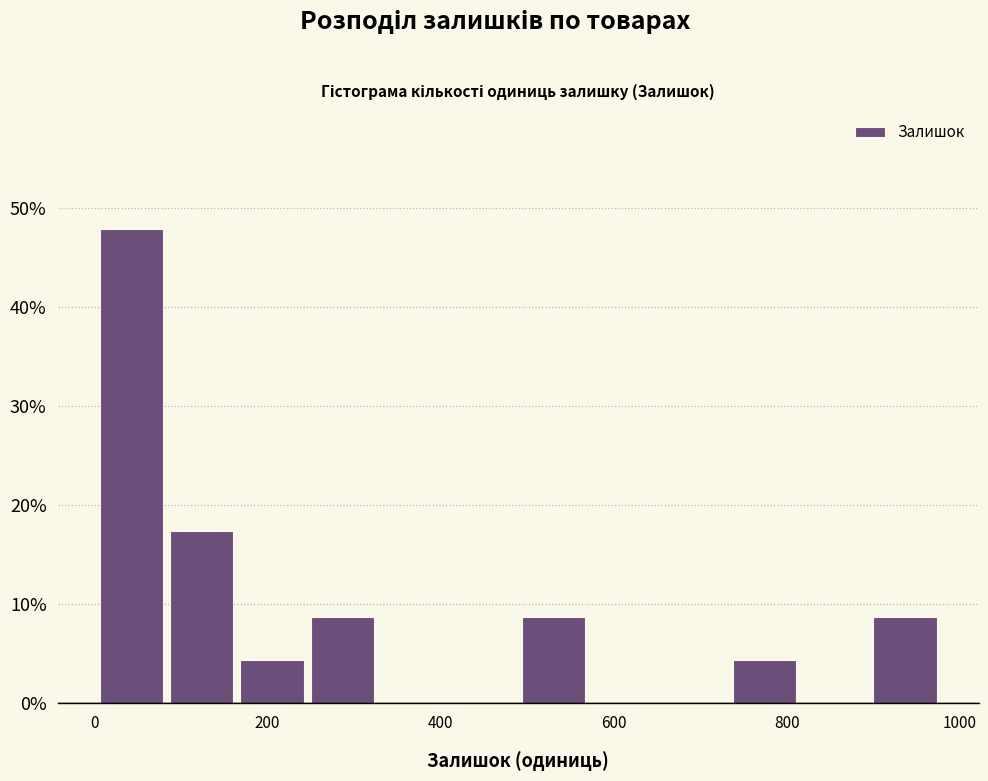

Reading left to right, list every bar in this chart as the range it spans on the x-axis followed by its height. Neither the bar edges nor the heights are printed on the chart, so give them approximately, as read against the axes.

0 to 80: 48
80 to 160: 17
160 to 240: 4
240 to 320: 9
320 to 400: 0
400 to 480: 0
480 to 580: 9
580 to 660: 0
660 to 740: 0
740 to 820: 4
820 to 900: 0
900 to 980: 9